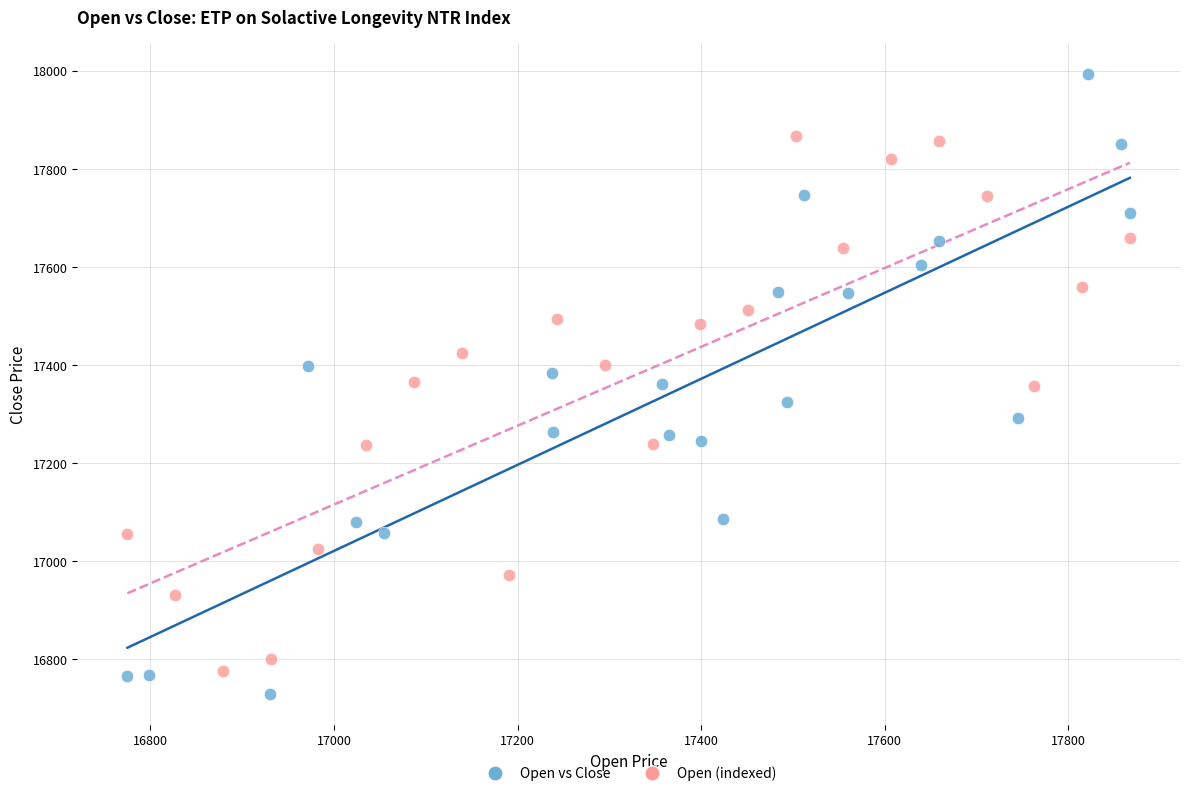

Which series reaches the maximum Y coordinate?

Open vs Close